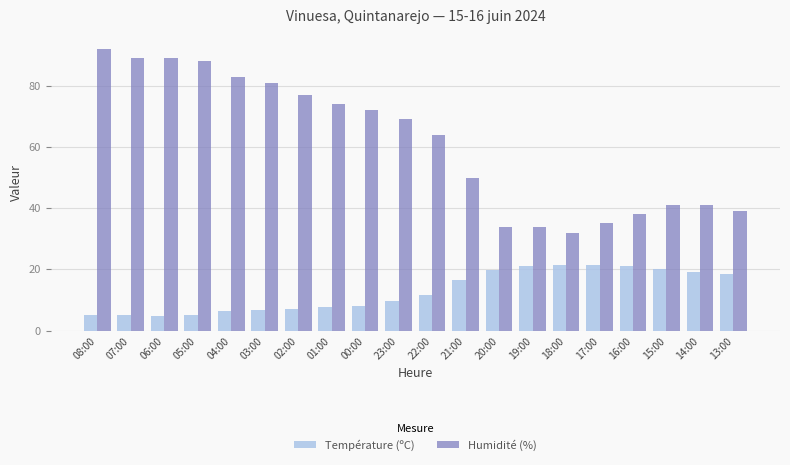

List the series in order of their peak value, lowest first.

Température (ºC), Humidité (%)